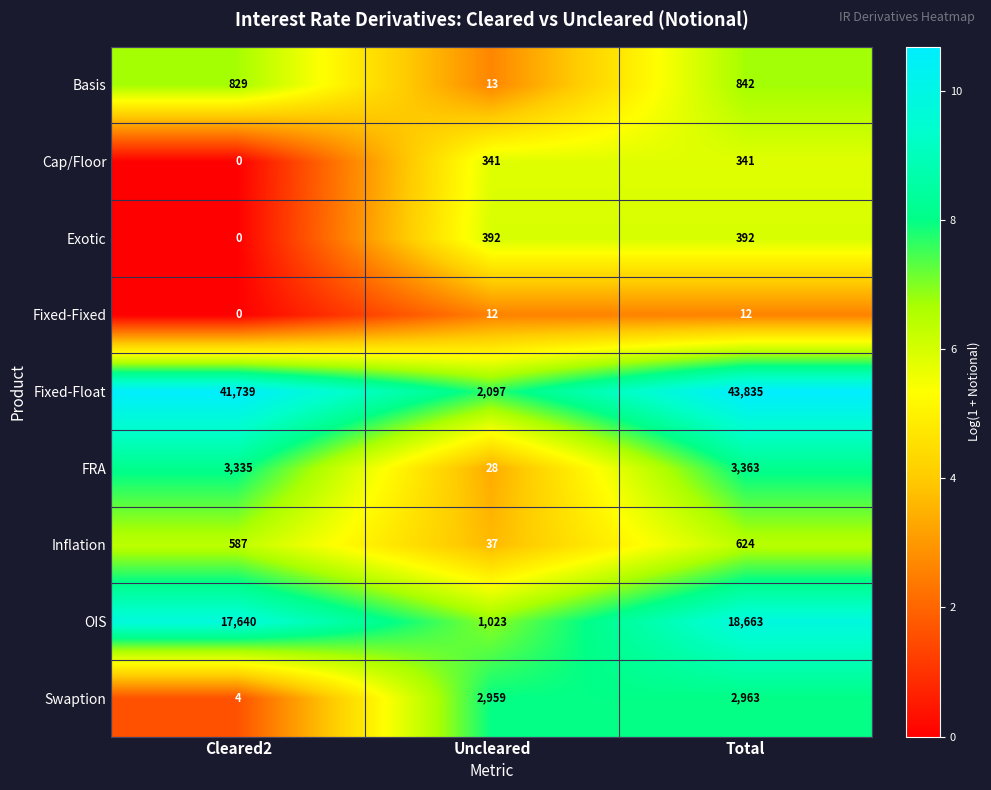

Rank the series by their maximum value, from highest to lowest.

Fixed-Float, OIS, FRA, Swaption, Basis, Inflation, Exotic, Cap/Floor, Fixed-Fixed